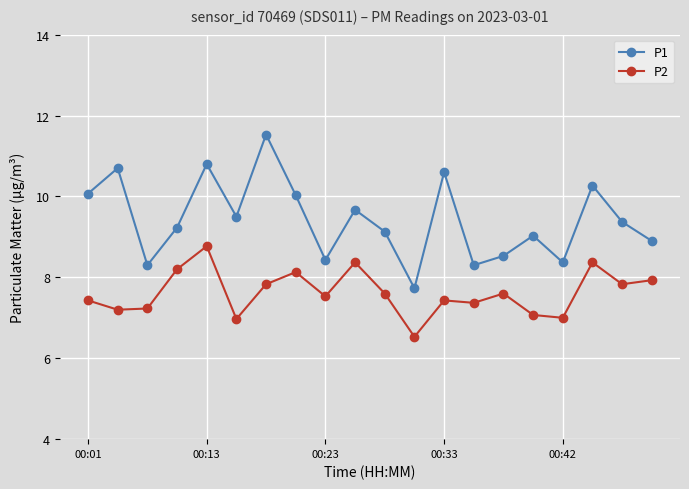

What is the value of the P2 point at the 7th from the left?

7.8